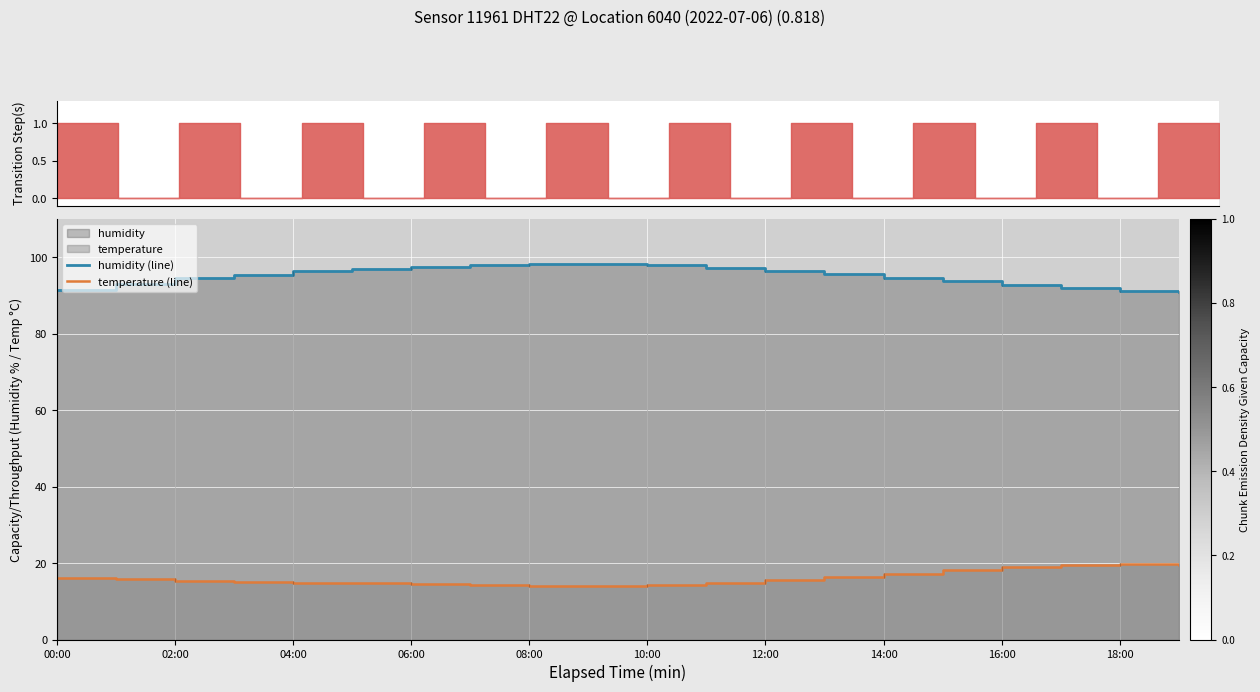

Rank the series by their maximum value, from lowest to highest.

temperature (line), humidity (line)